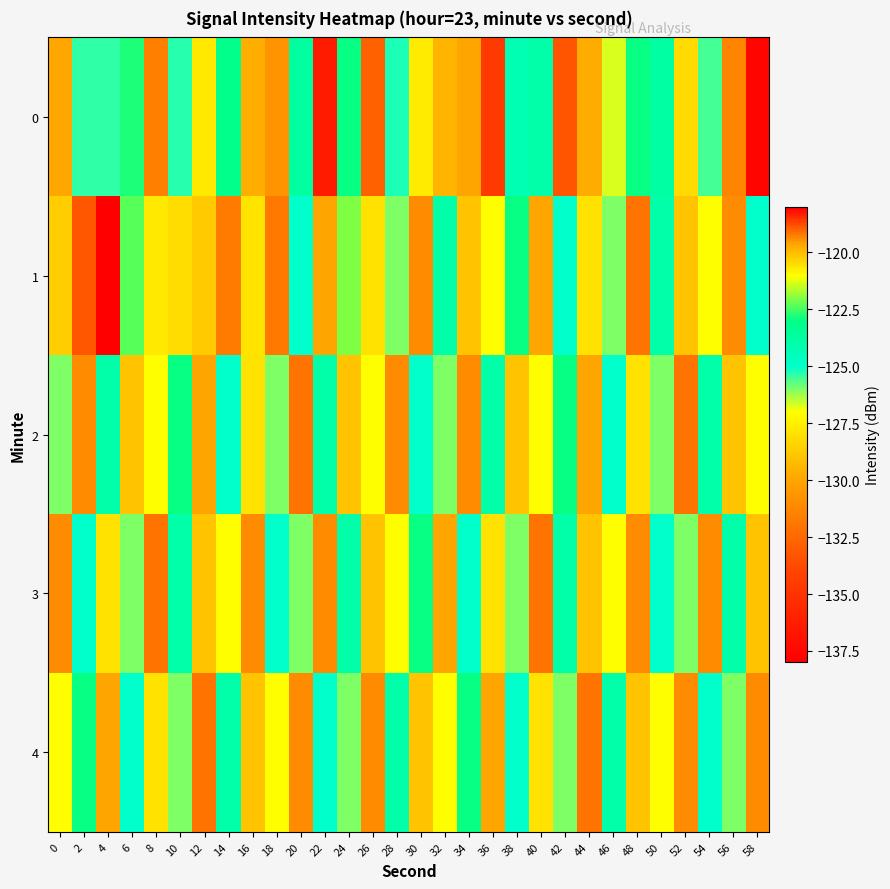

Count the number of data series in this chart.

5